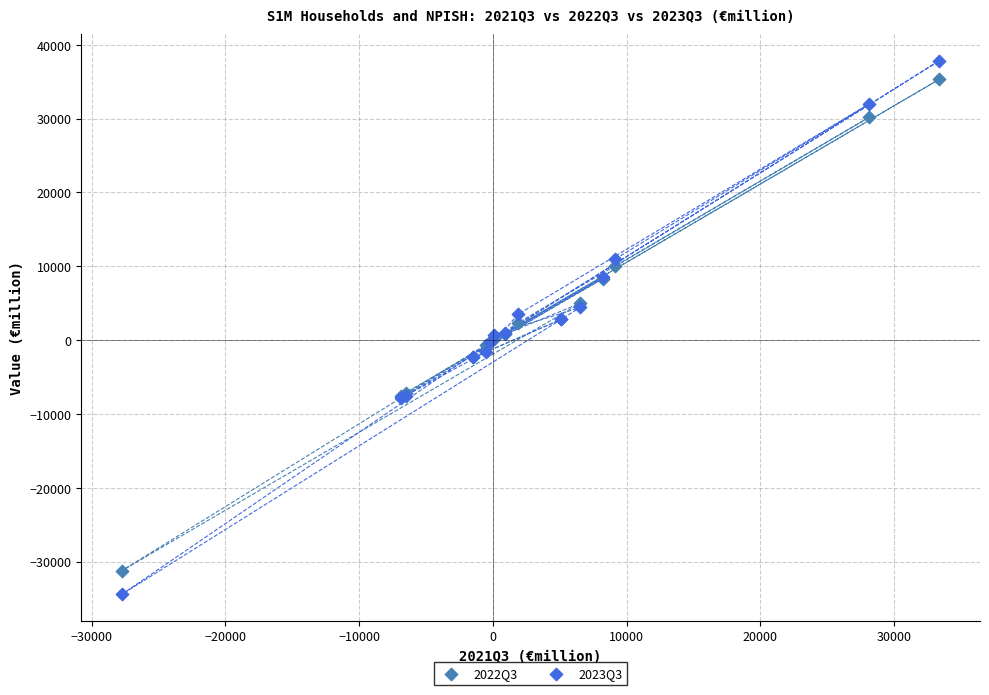

Which series has the widest spread of Y values?

2023Q3